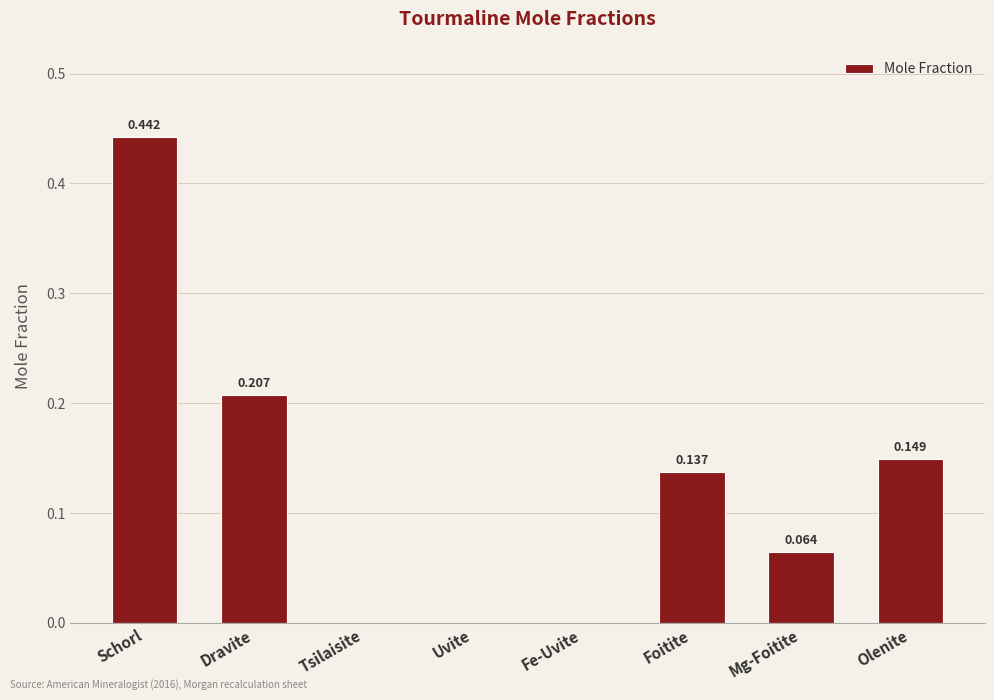

At which category does the chart reach its peak across all series?

Schorl